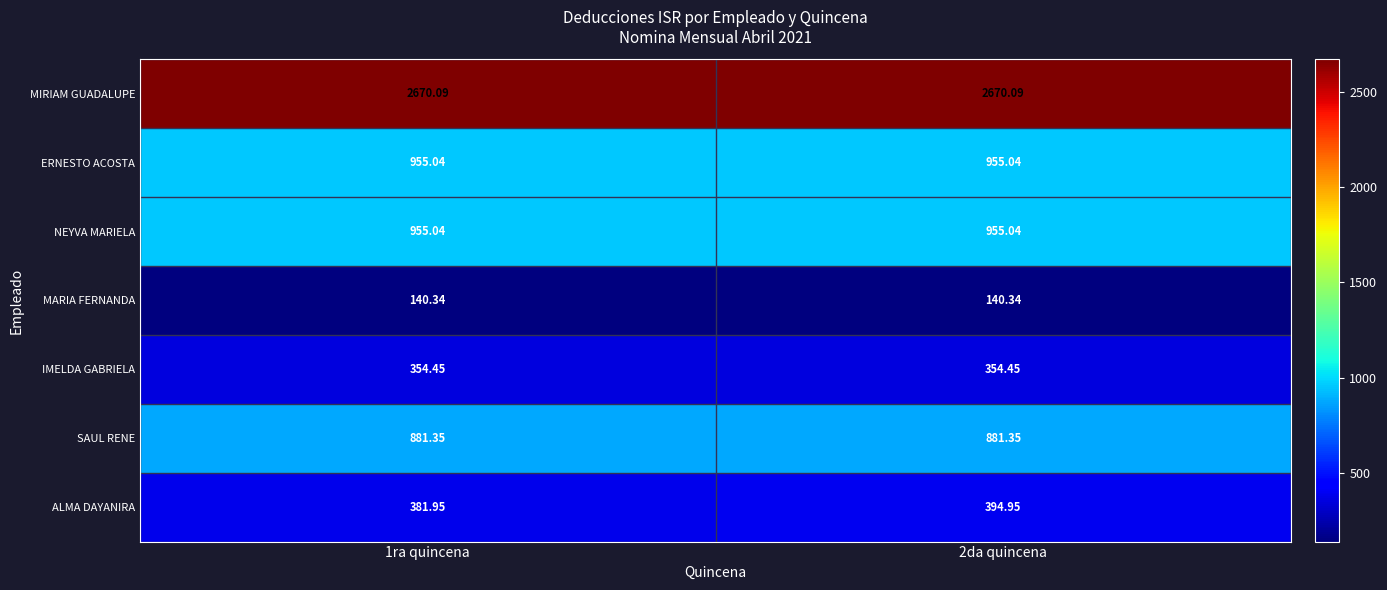

Is the value of ERNESTO ACOSTA at 1ra quincena greater than the value of MIRIAM GUADALUPE at 1ra quincena?

No